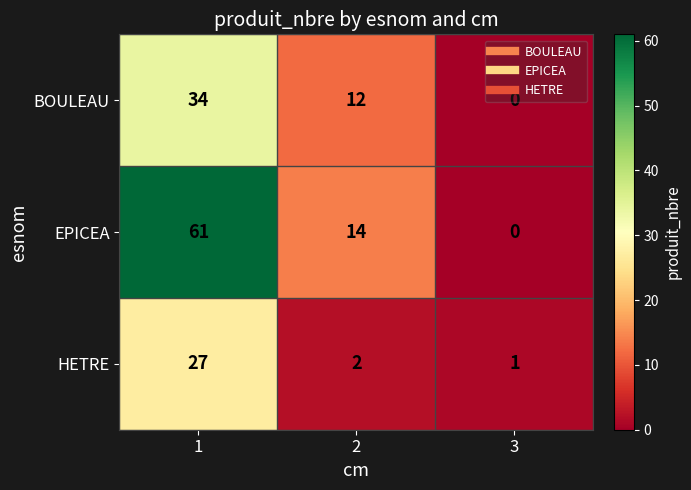

What is the sum of the BOULEAU values at 2 and 3?

12